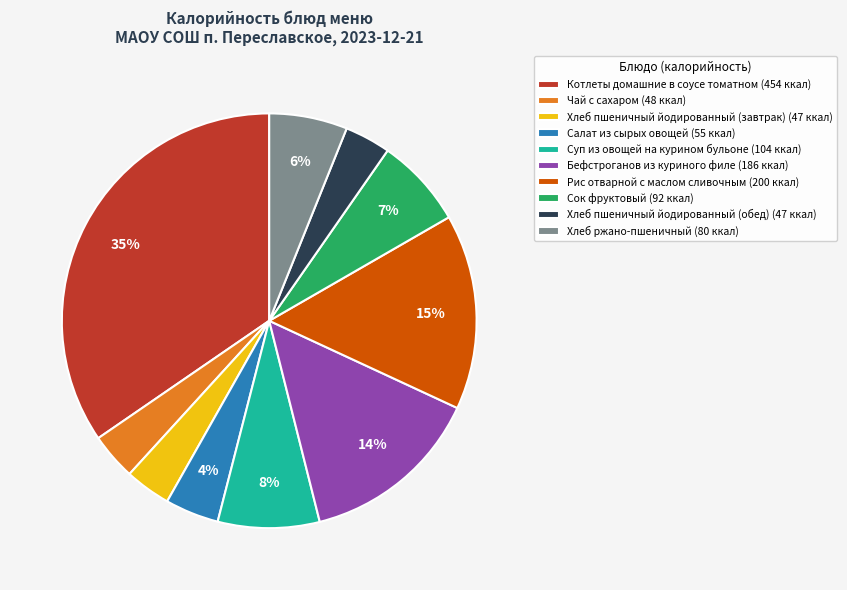

Does Хлеб ржано-пшеничный represent more than half of the total?

No